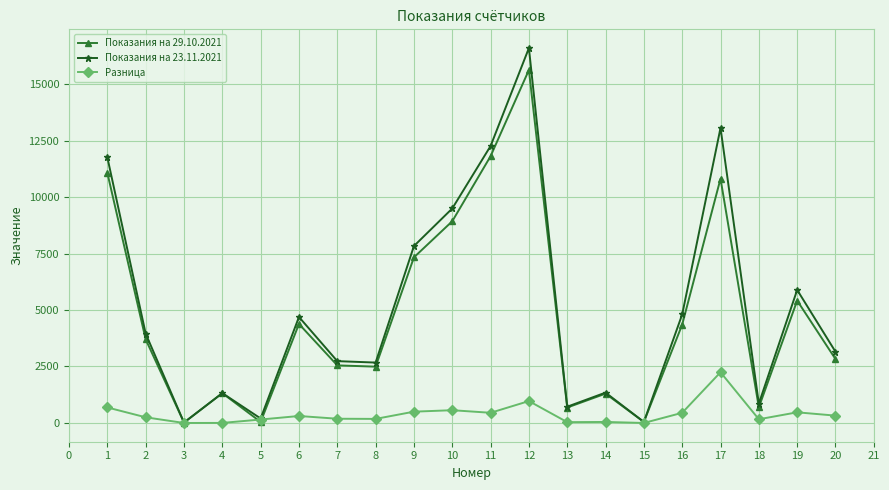

What is the value of the Показания на 23.11.2021 point at the 1st from the left?

11755.0